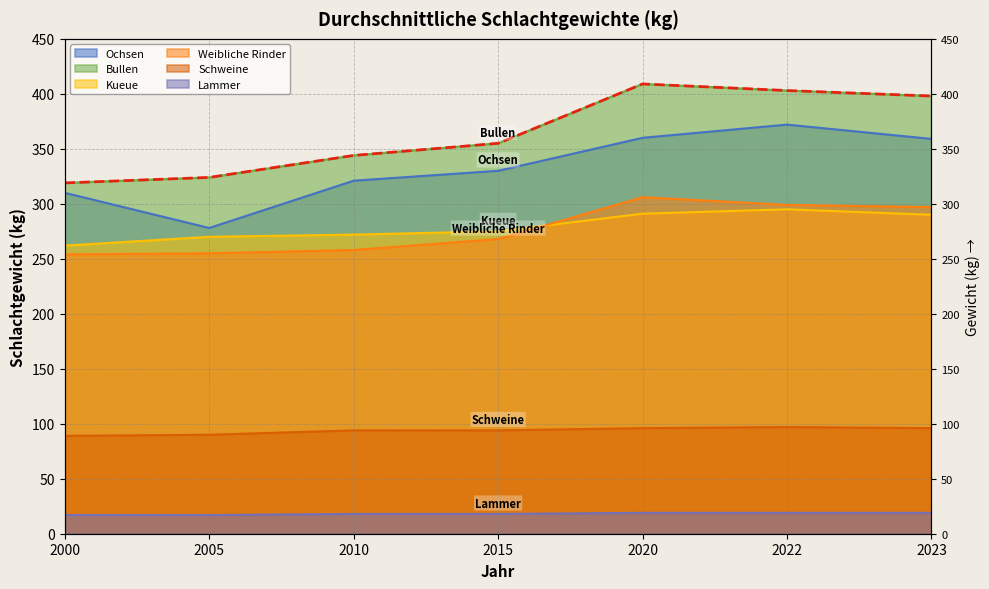

Rank the series by their maximum value, from highest to lowest.

Bullen, Ochsen, Weibliche Rinder, Kueue, Schweine, Lammer